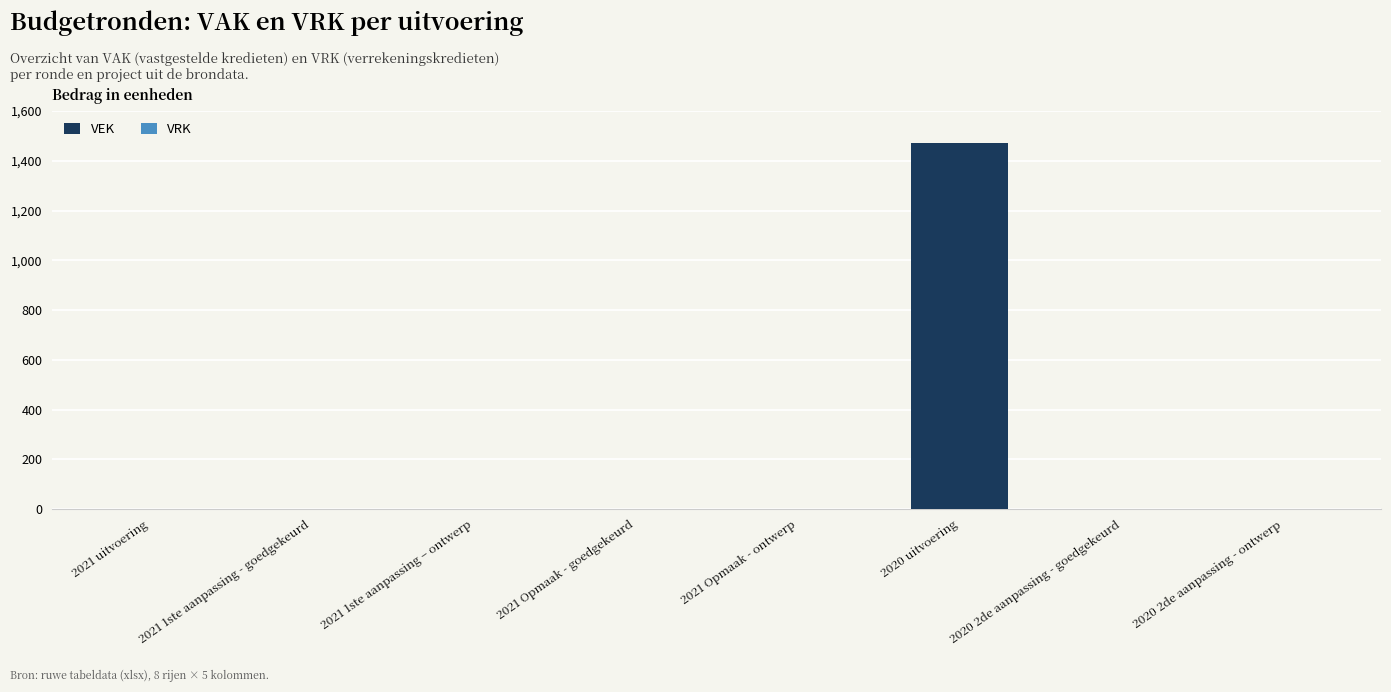

Are the bars horizontal?

No